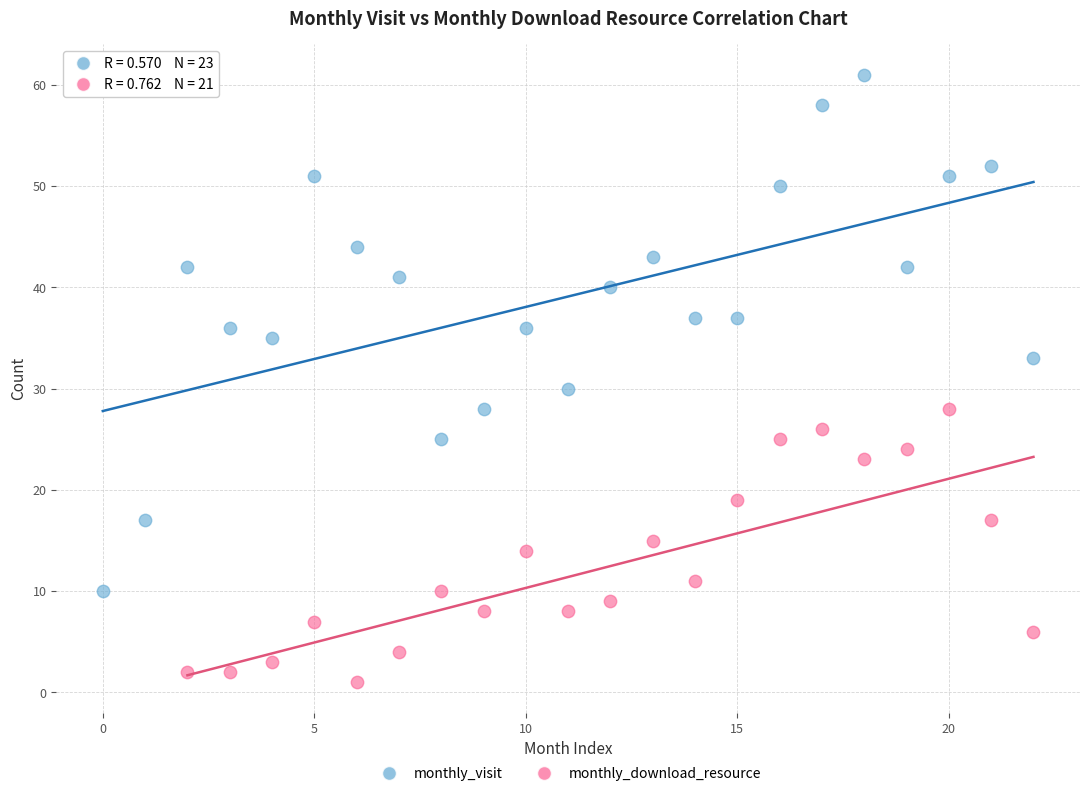

Which series reaches the minimum Y coordinate?

monthly_download_resource